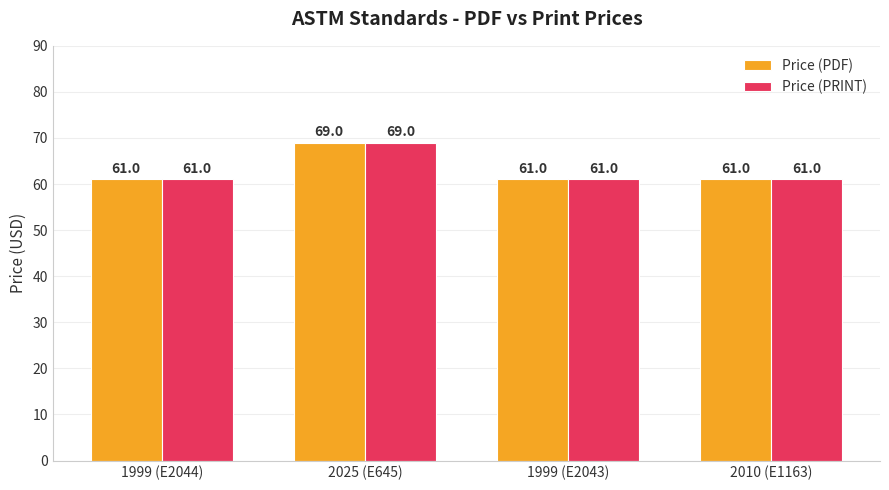

What is the lowest value of the Price (PDF) series?

61